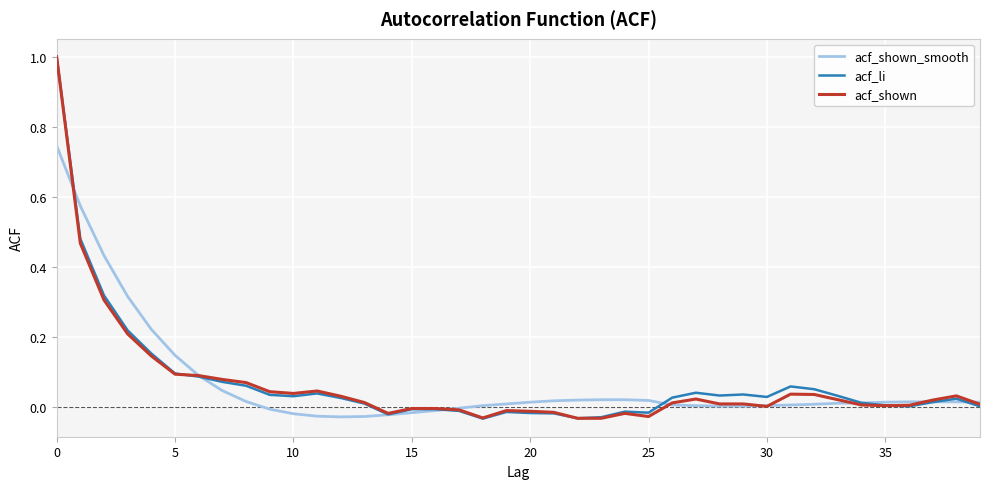

What is the maximum value for acf_li?

1.0